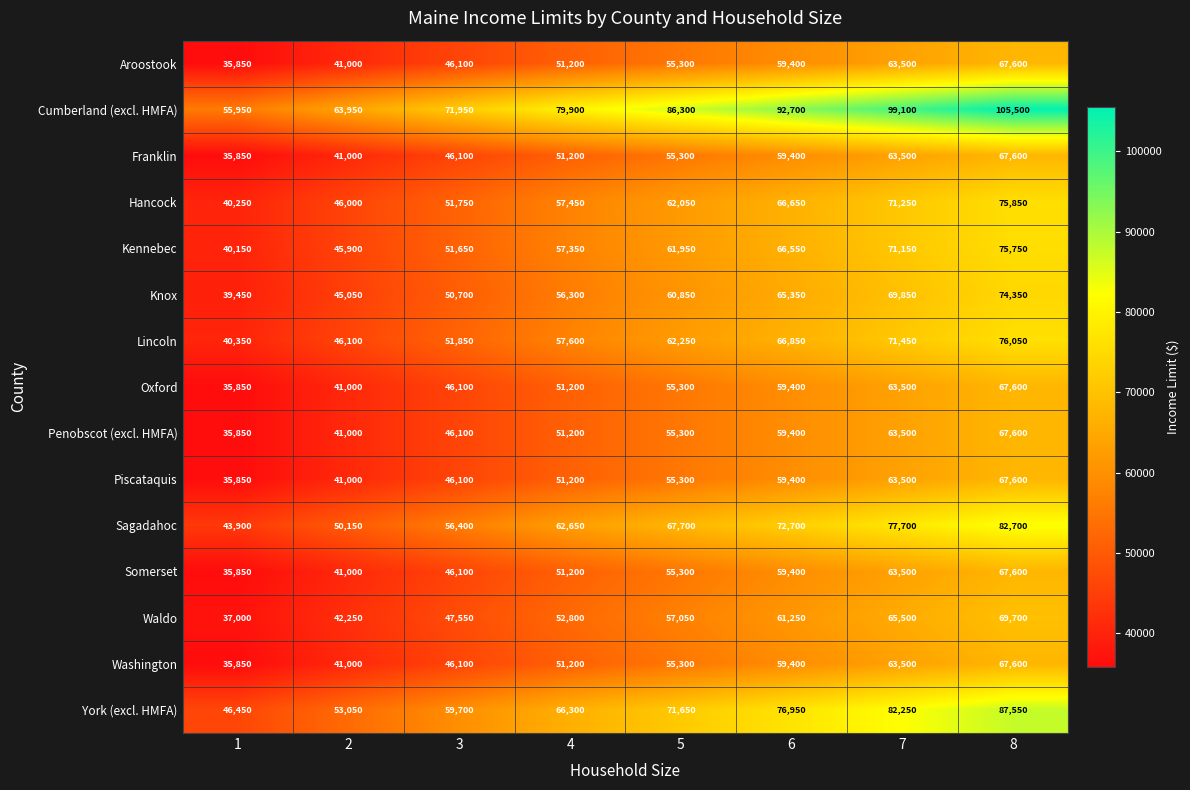

What is the difference between the Oxford values at 5 and 1?

19450